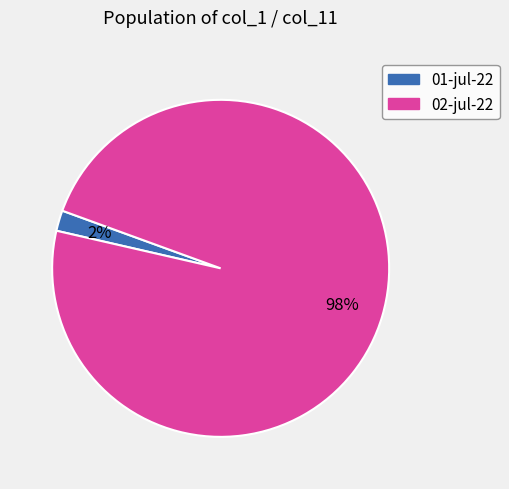

To the nearest percent, what is the difference between the largest and smallest slice percentages?

96%